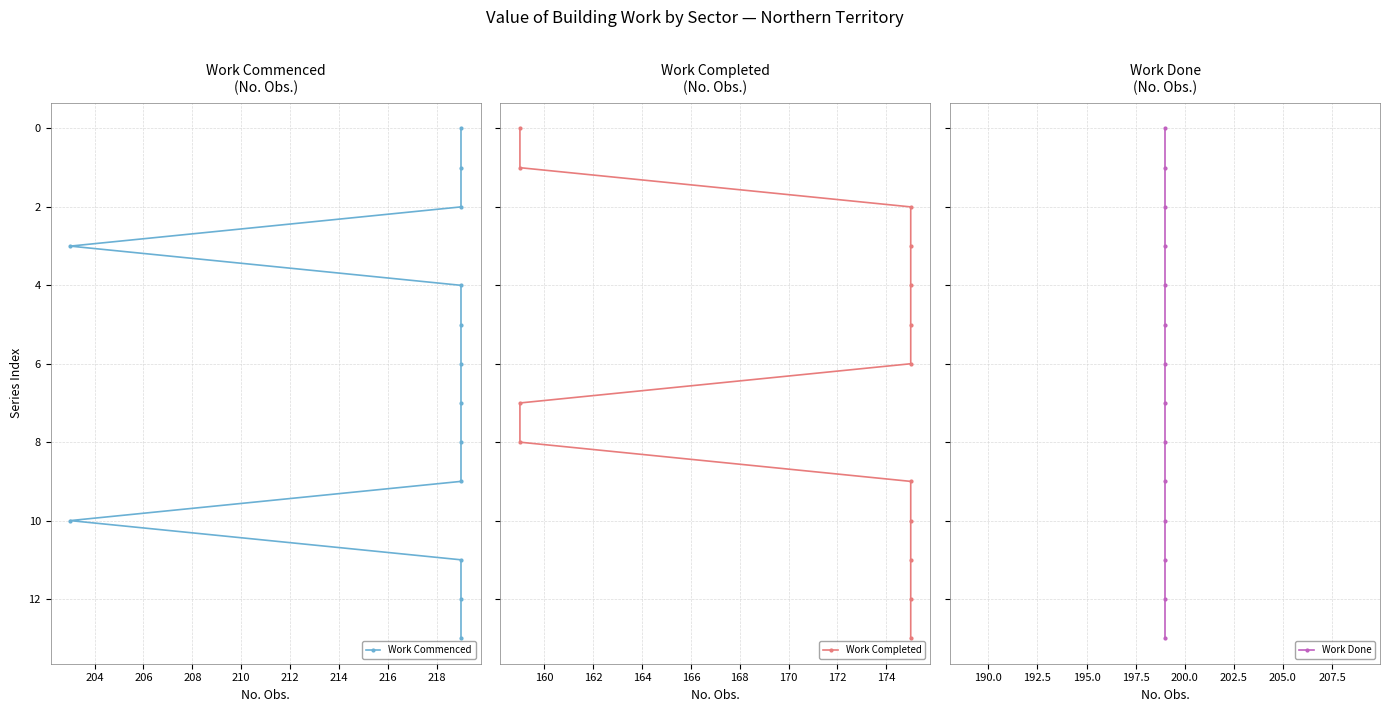

Between 208 and 210, which is larger?

210